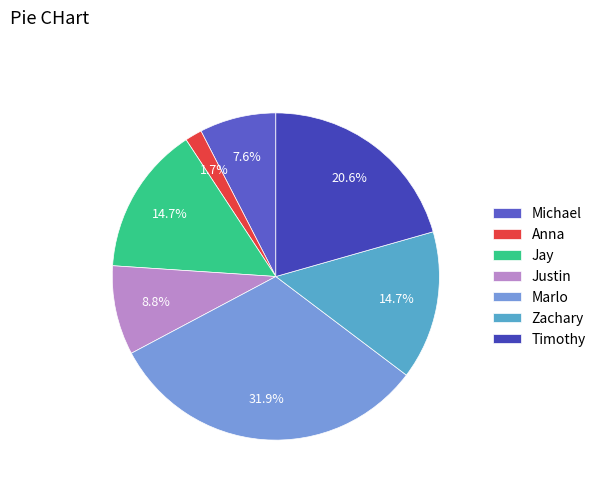

How many slices are in this pie chart?

7